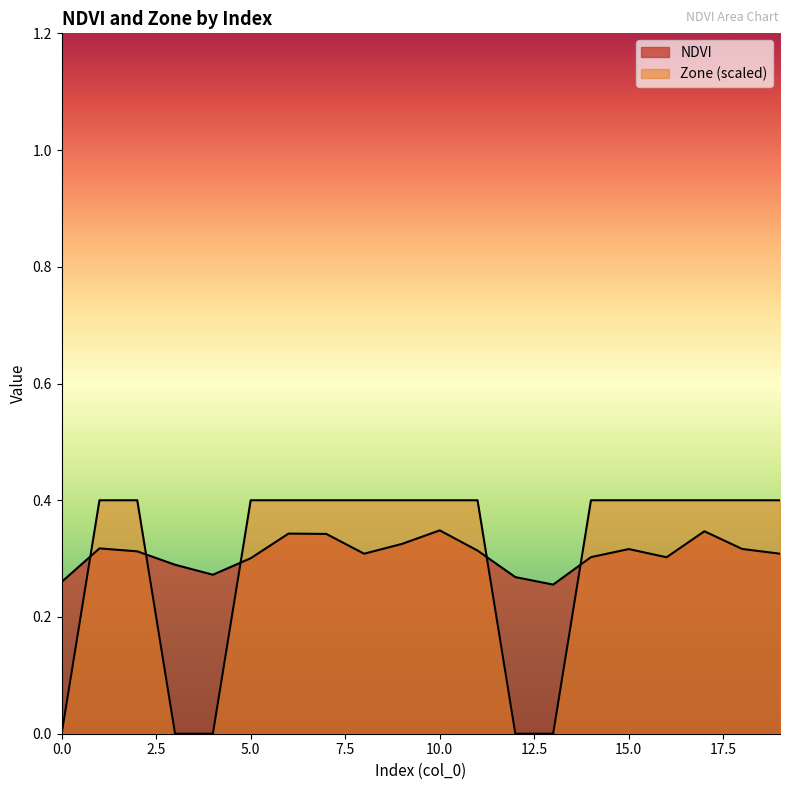

What is the spread (max minus min) of values at 3?

0.3